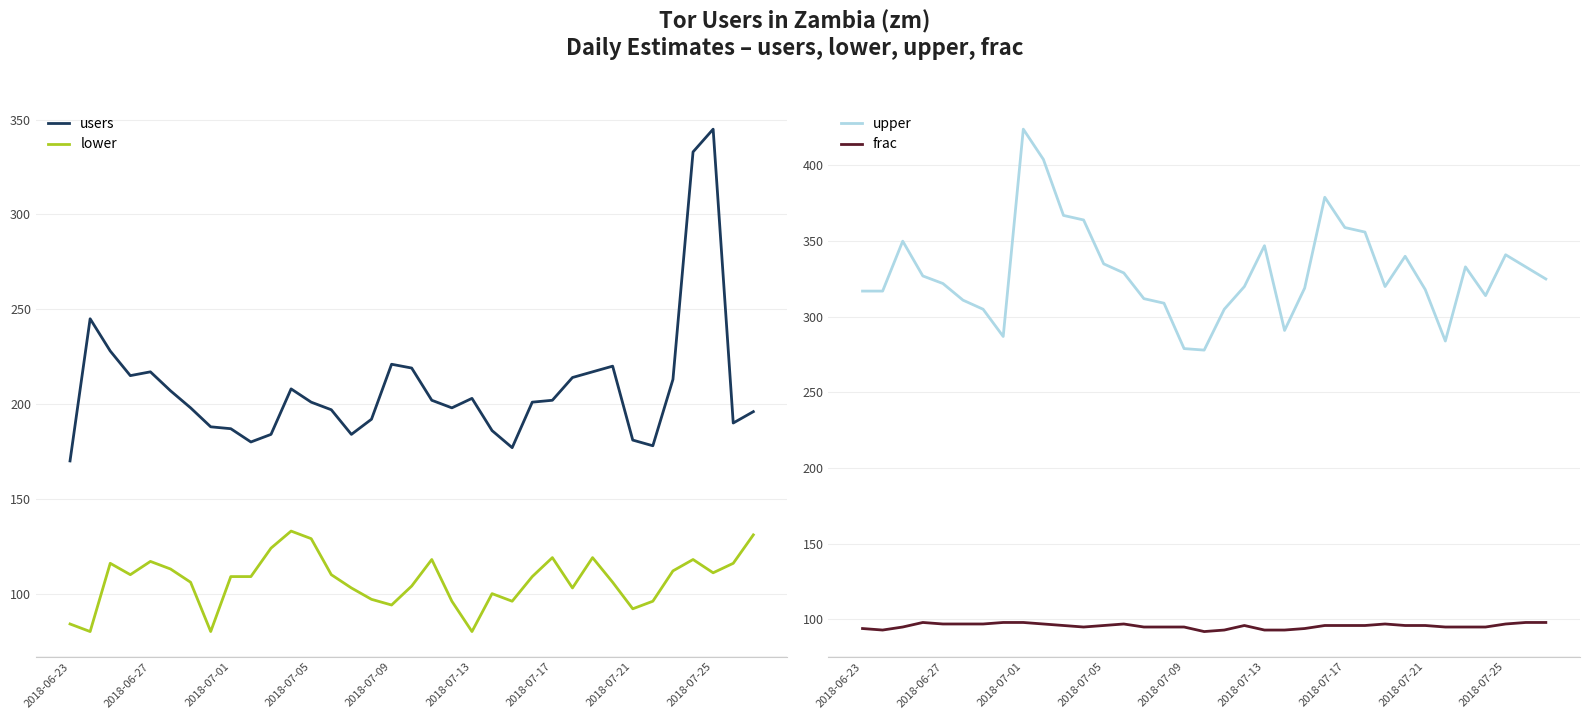

In frac, how many points are lower than both neighbors (excluding endpoints)?

3